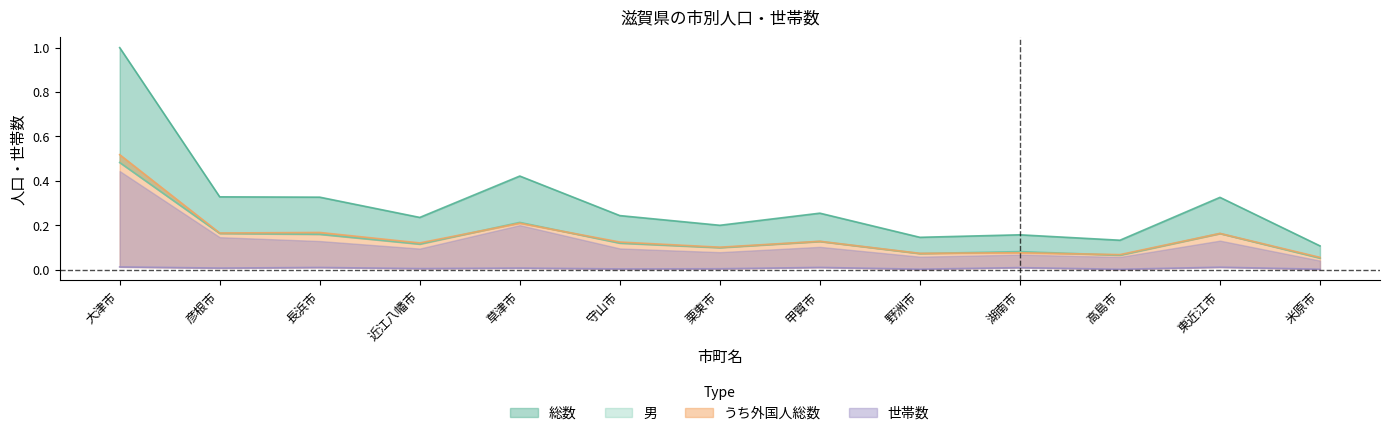

Is the value of 女 at 甲賀市 greater than the value of 男 at 長浜市?

No